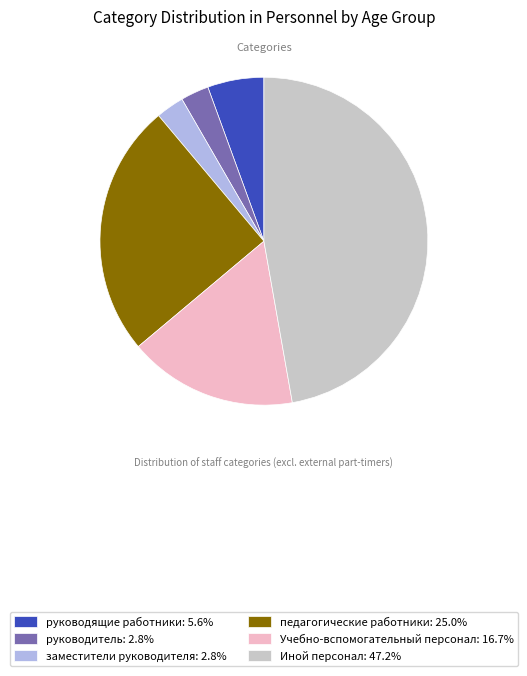

Is the sum of Иной персонал and Учебно-вспомогательный персонал greater than half?

Yes